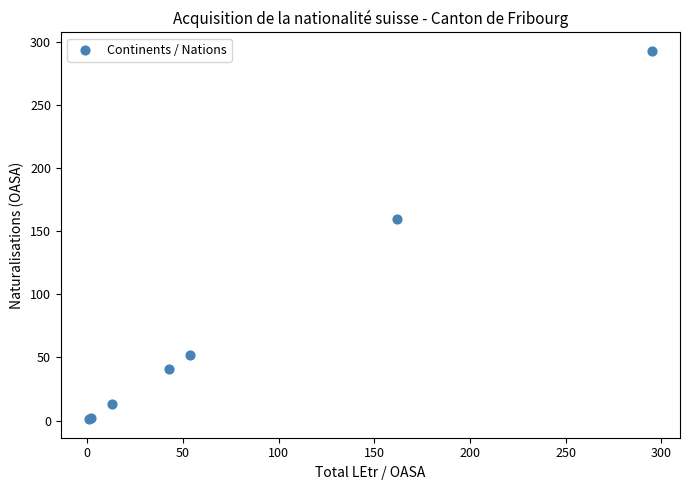

What Y value in the scatter plot is closest to 147?

160